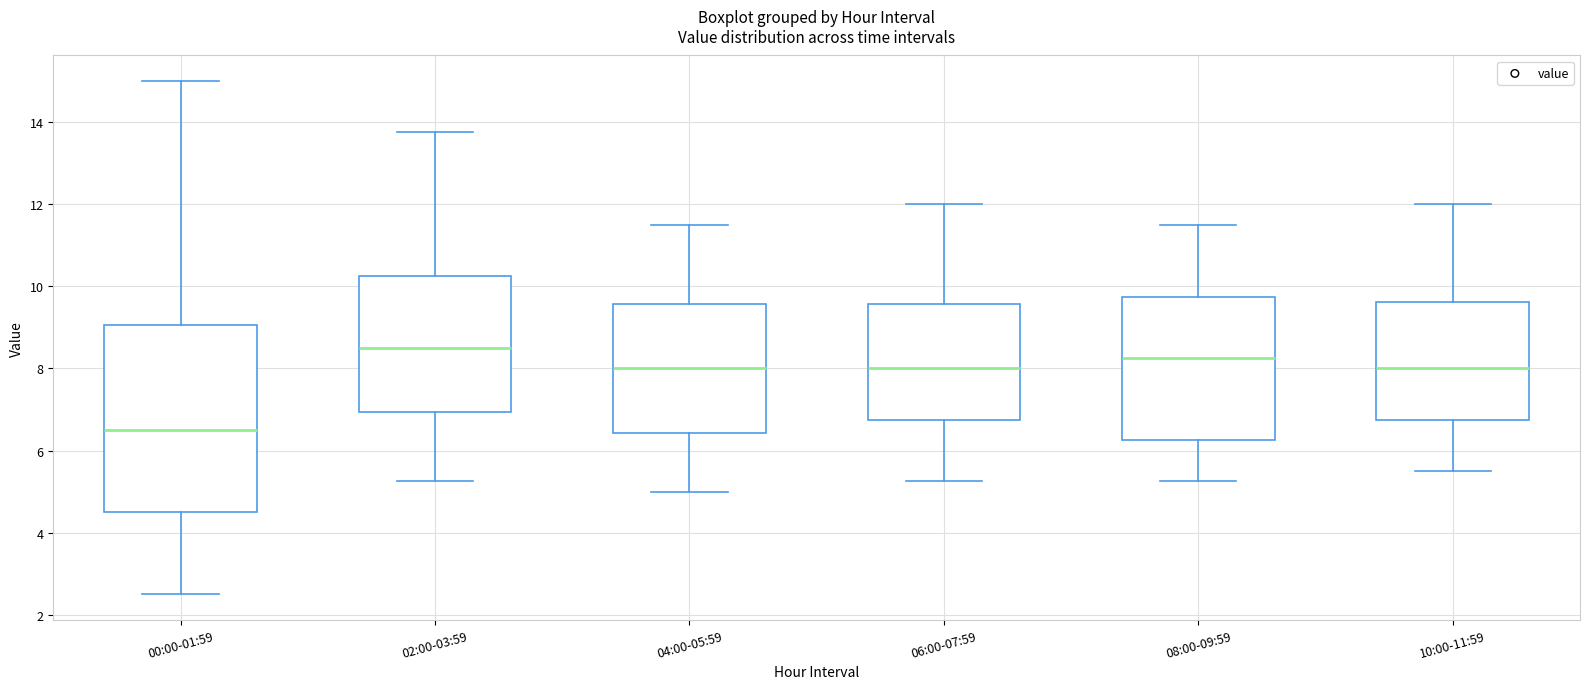

Where does the lower whisker of the box for 06:00-07:59 end on the y-axis? The values are not printed on the chart, so give them approximately, as read against the axis.

5.2